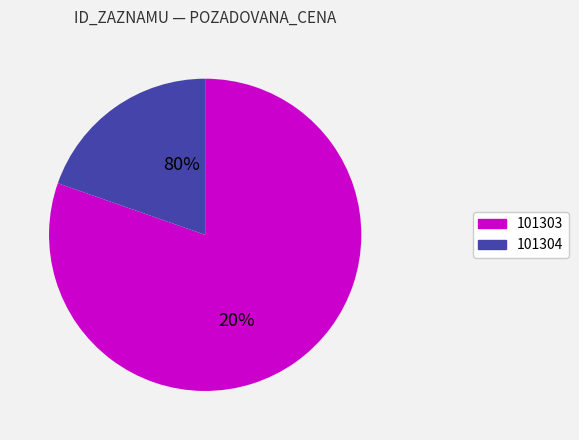

What is the ratio of the value at 101303 to the value at 101304?

4.1